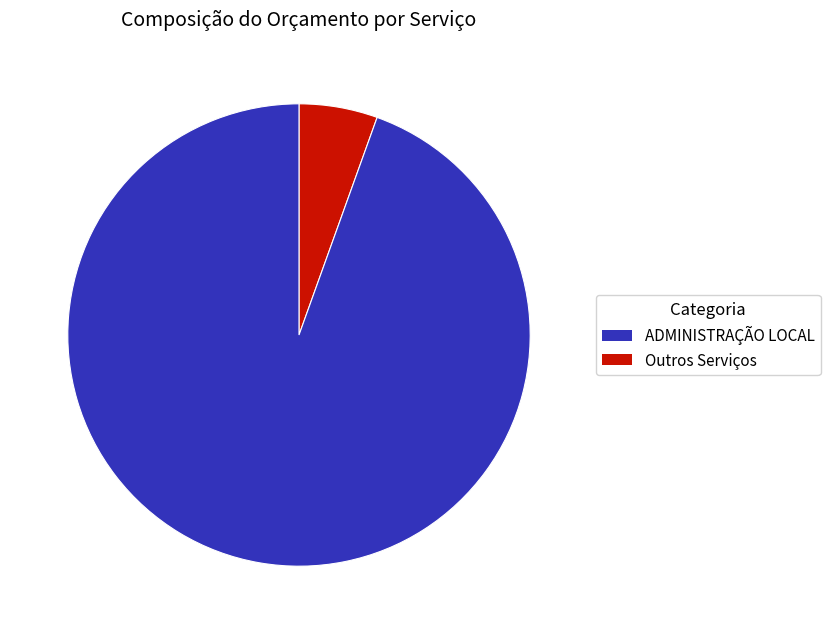

Count the number of slices in the pie.

2